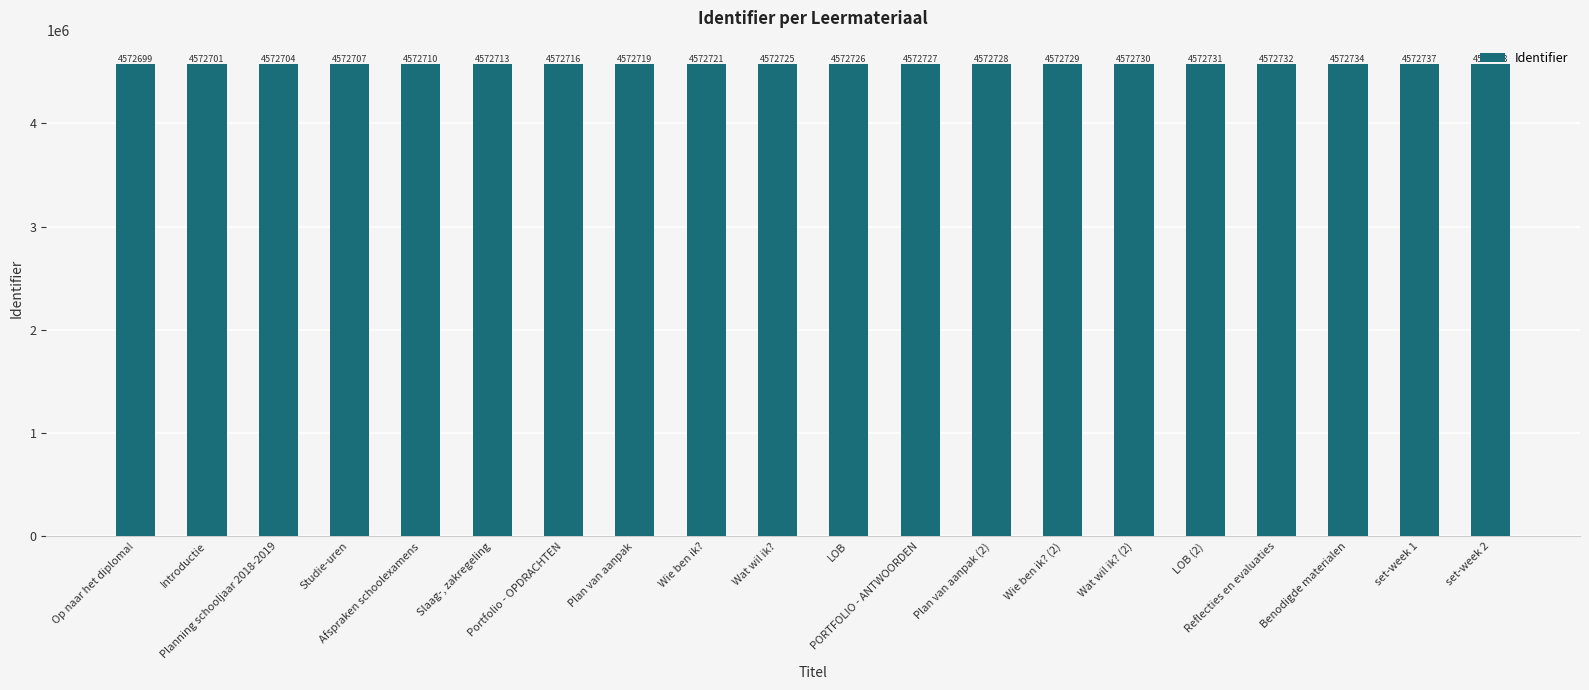

How many values are below 4572726?

10